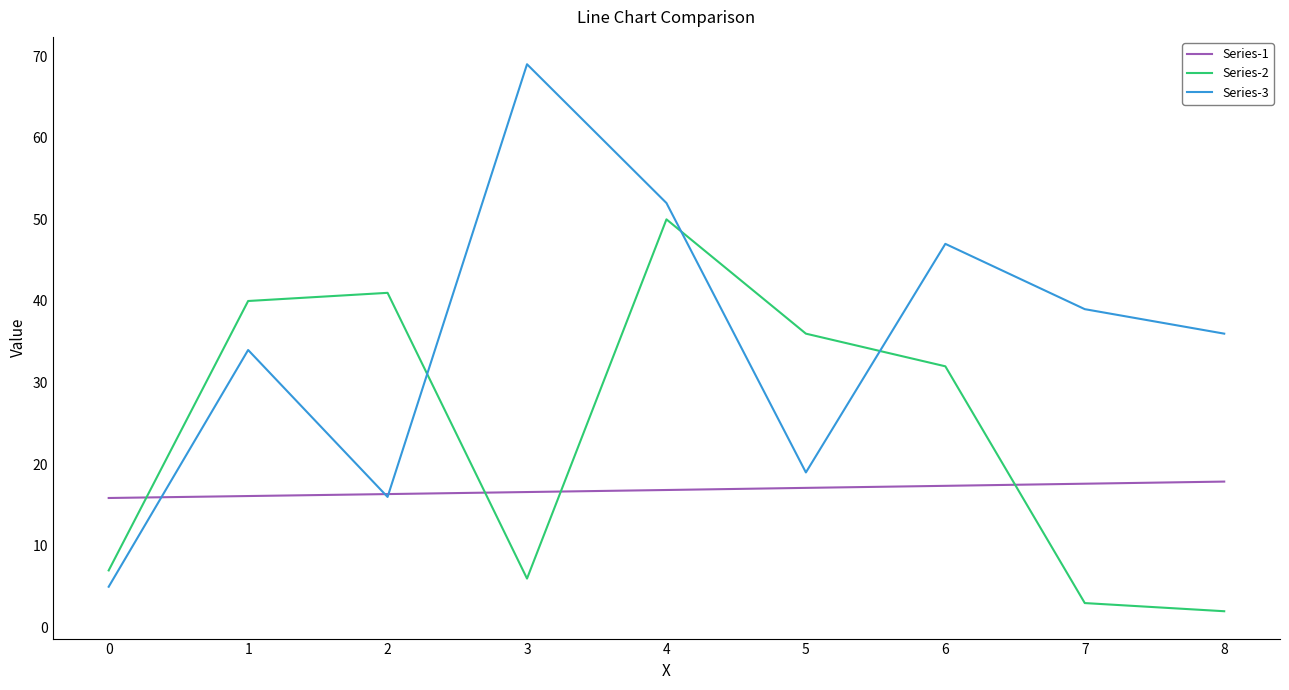

What is the difference between the Series-1 values at 2 and 7?

1.3